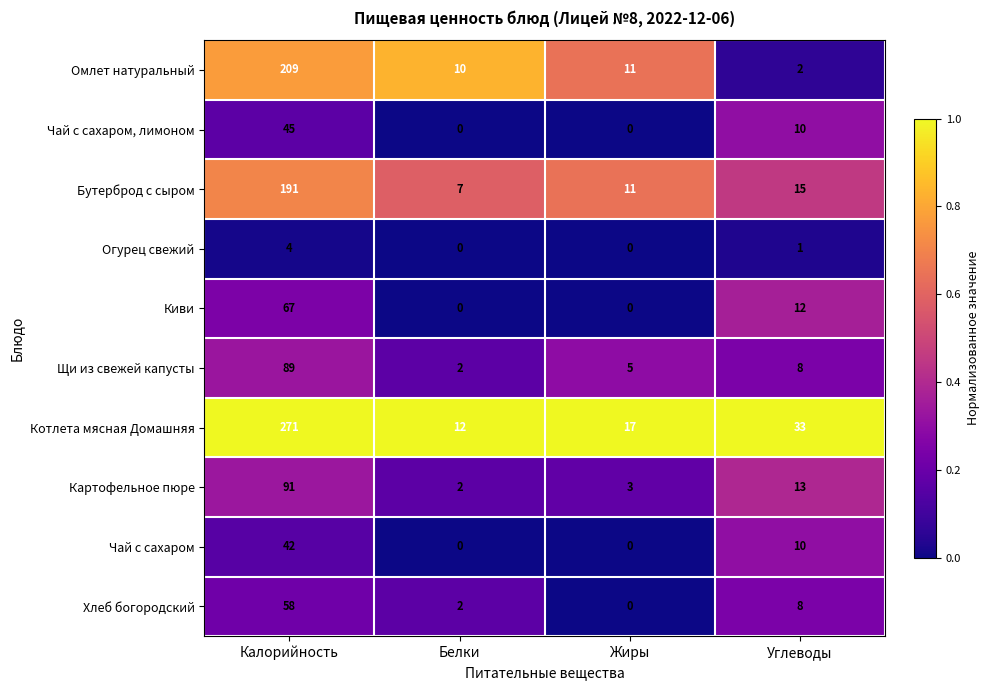

What is the sum of the Чай с сахаром values at Белки and Калорийность?

42